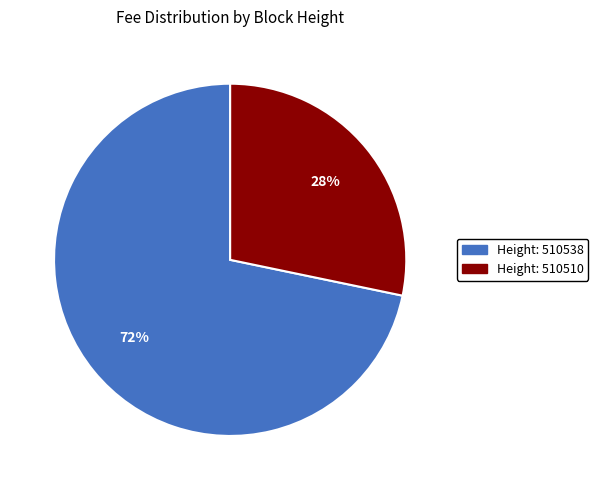

To the nearest percent, what is the average slice percentage?

50%